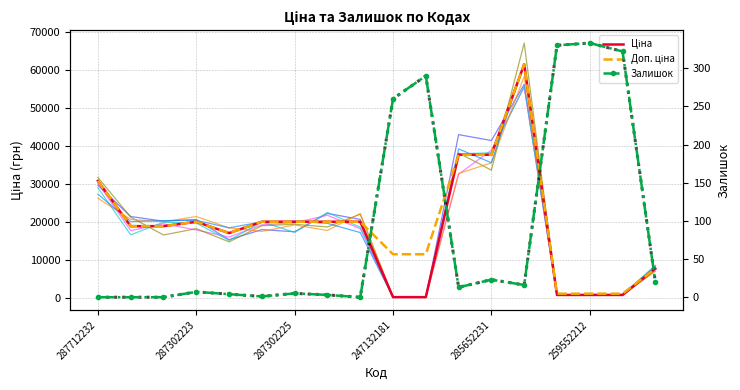

What is the average value of the Залишок series?

90.4